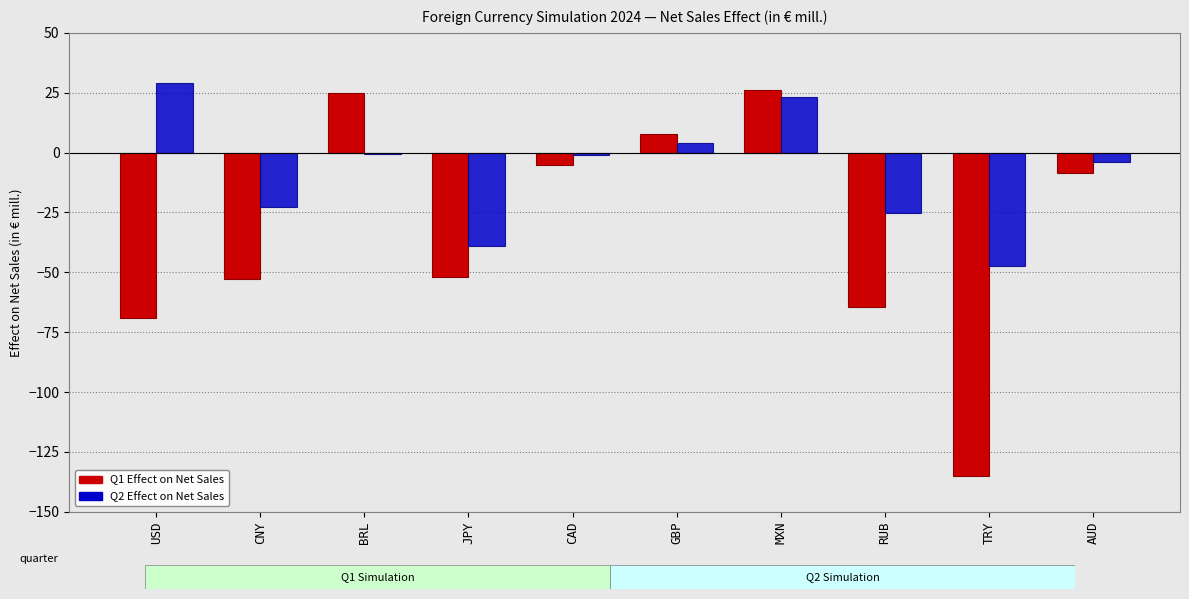

What is the difference between the maximum and minimum values in the Q2 Effect on Net Sales series?

76.3